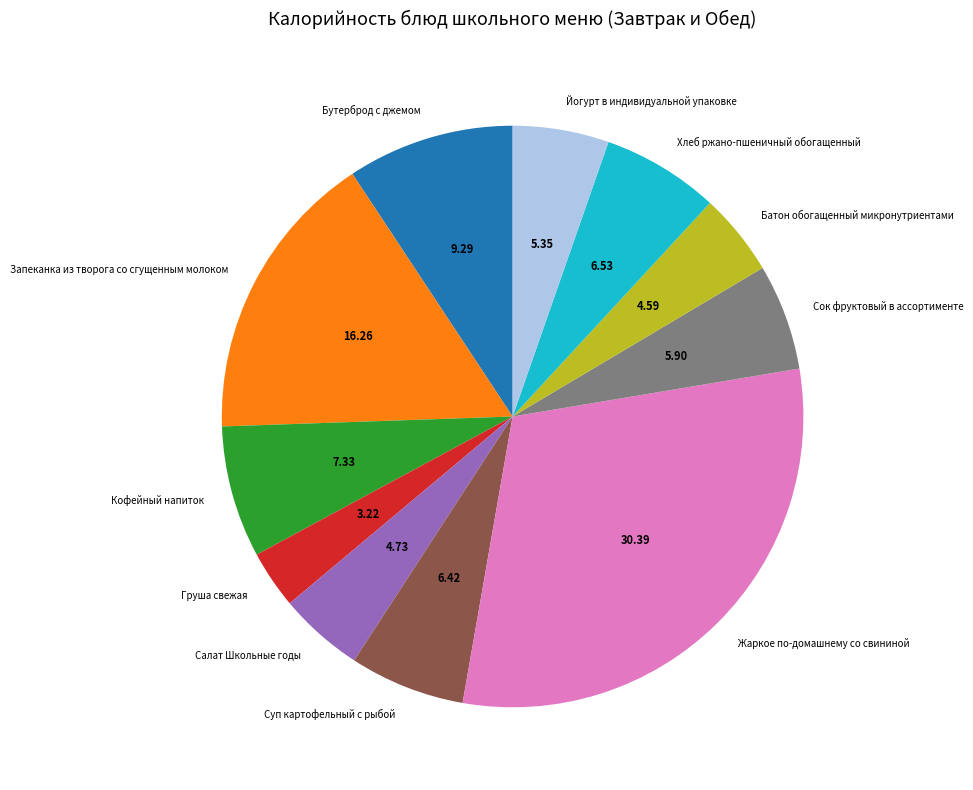

Which category has the smallest portion of the pie?

Груша свежая